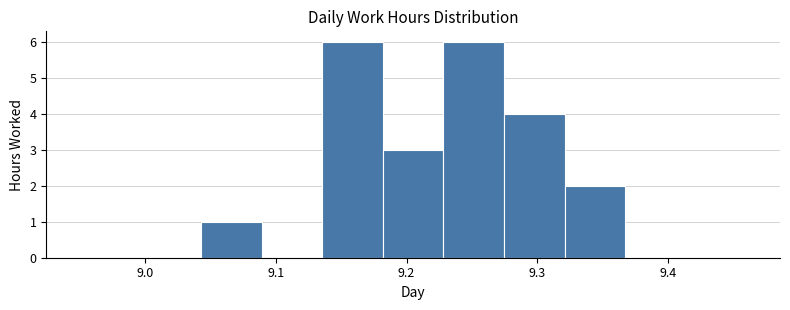

How tall is the bar that spans 9.23 to 9.27 on the x-axis? Neither the bar edges nor the heights are printed on the chart, so give them approximately, as read against the axes.

6